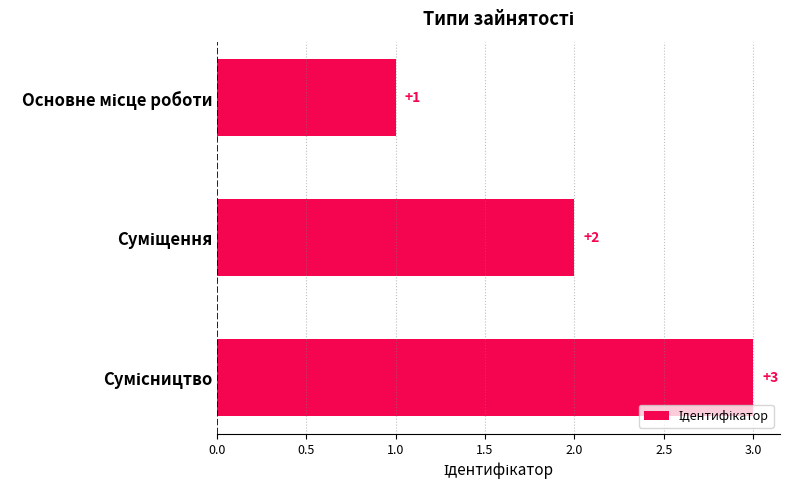

What is the value of the 3rd bar from the top?

3